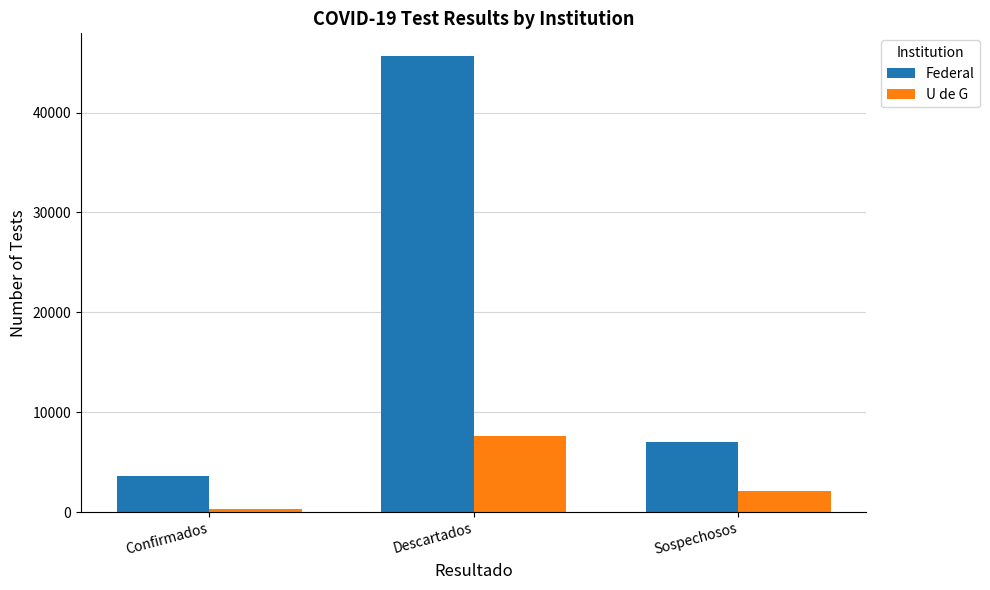

Rank the series at Sospechosos from lowest to highest value.

U de G, Federal